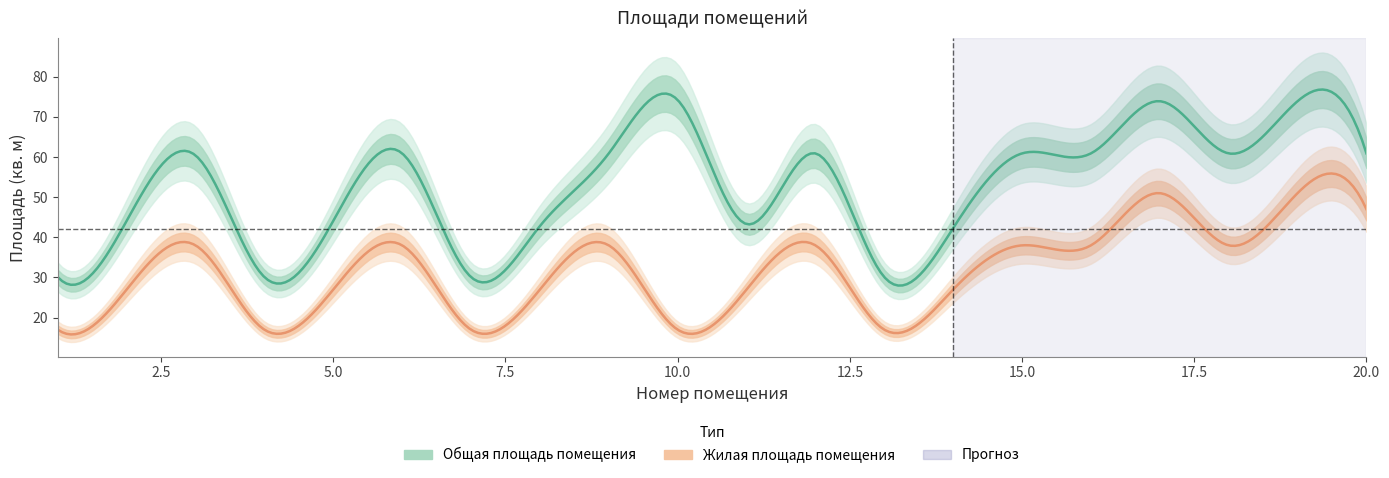

What are all the series names shown in the legend?

Общая площадь помещения, Жилая площадь помещения